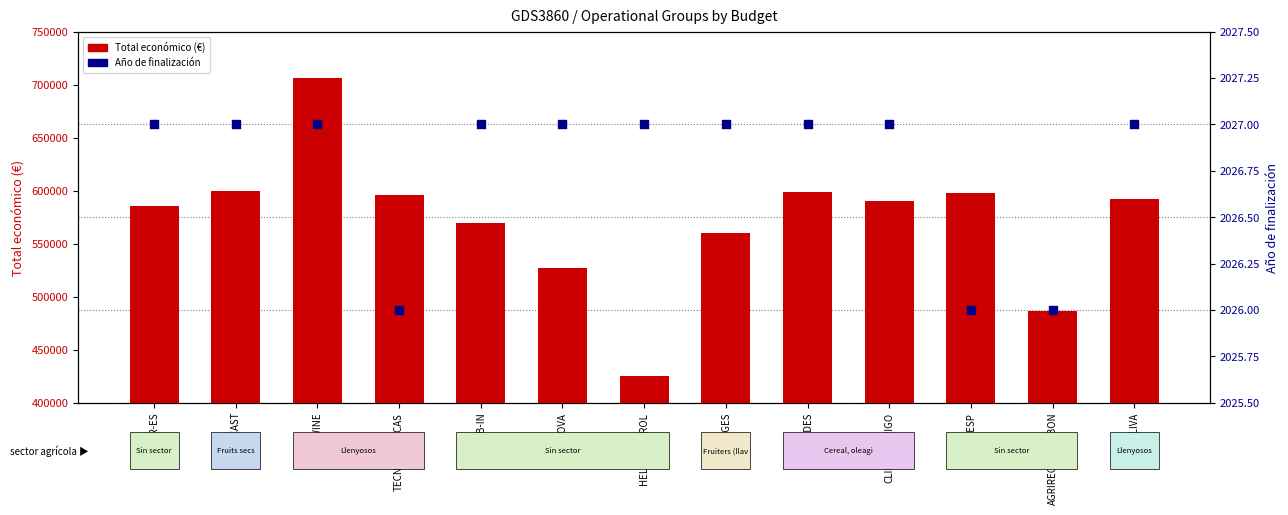

Which series has the largest Y range (max minus min)?

Total económico (€)